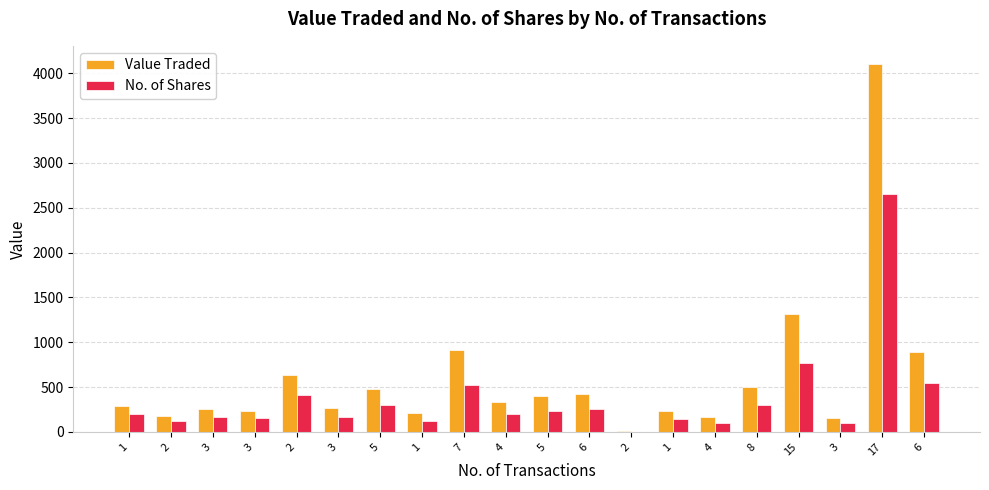

Reading left to right, transcribe all the data shown in this chart.

Value Traded: 1=290	2=179	3=254	3=235	2=640	3=267	5=481	1=211	7=918	4=337	5=400	6=426	2=6	1=230	4=162	8=499	15=1316	3=158	17=4100	6=891
No. of Shares: 1=200	2=120	3=164	3=151	2=410	3=171	5=298	1=125	7=525	4=200	5=239	6=255	2=4	1=143	4=100	8=300	15=774	3=95	17=2649	6=550